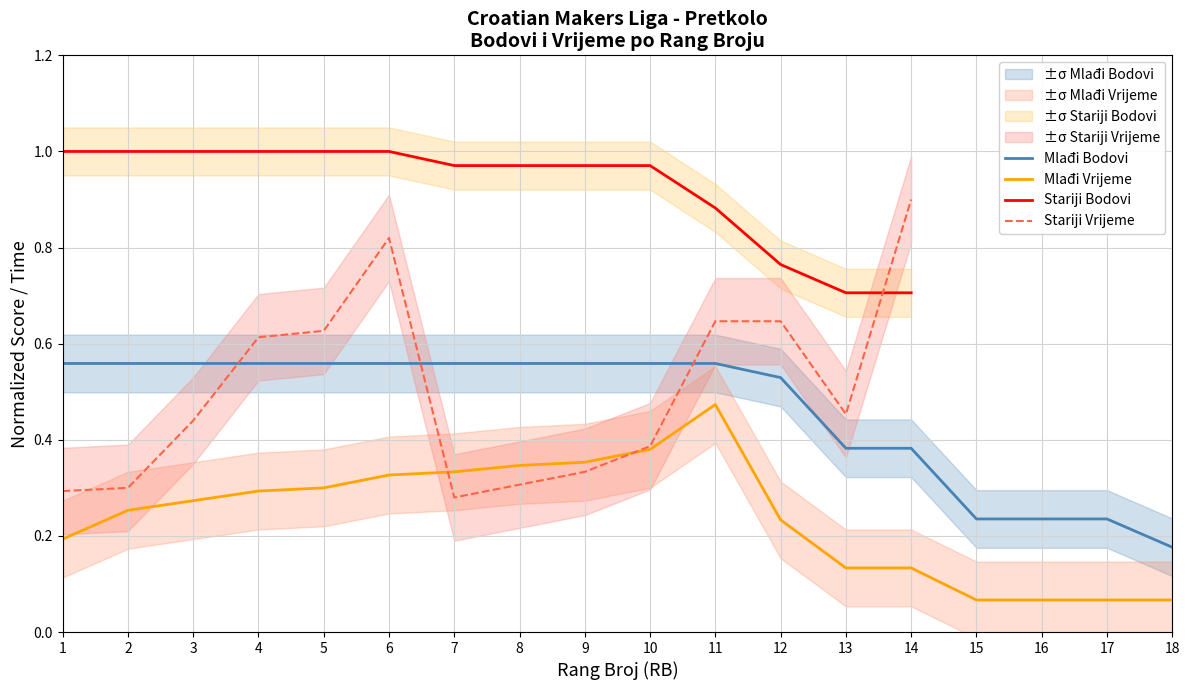

How many interior local valleys does the Stariji Vrijeme series have?

2